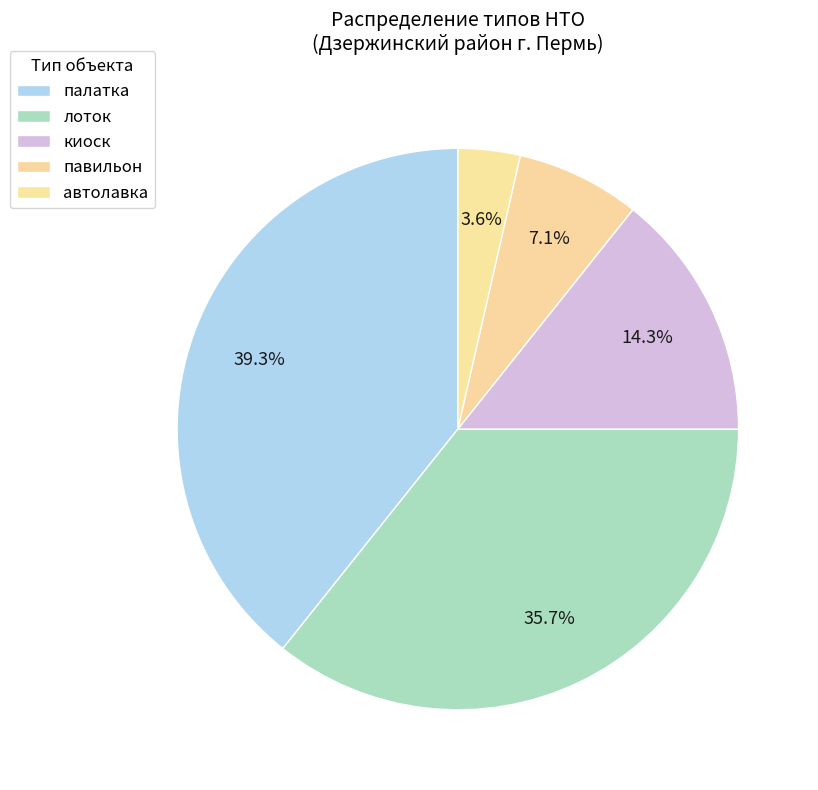

How many segments does this pie chart have?

5